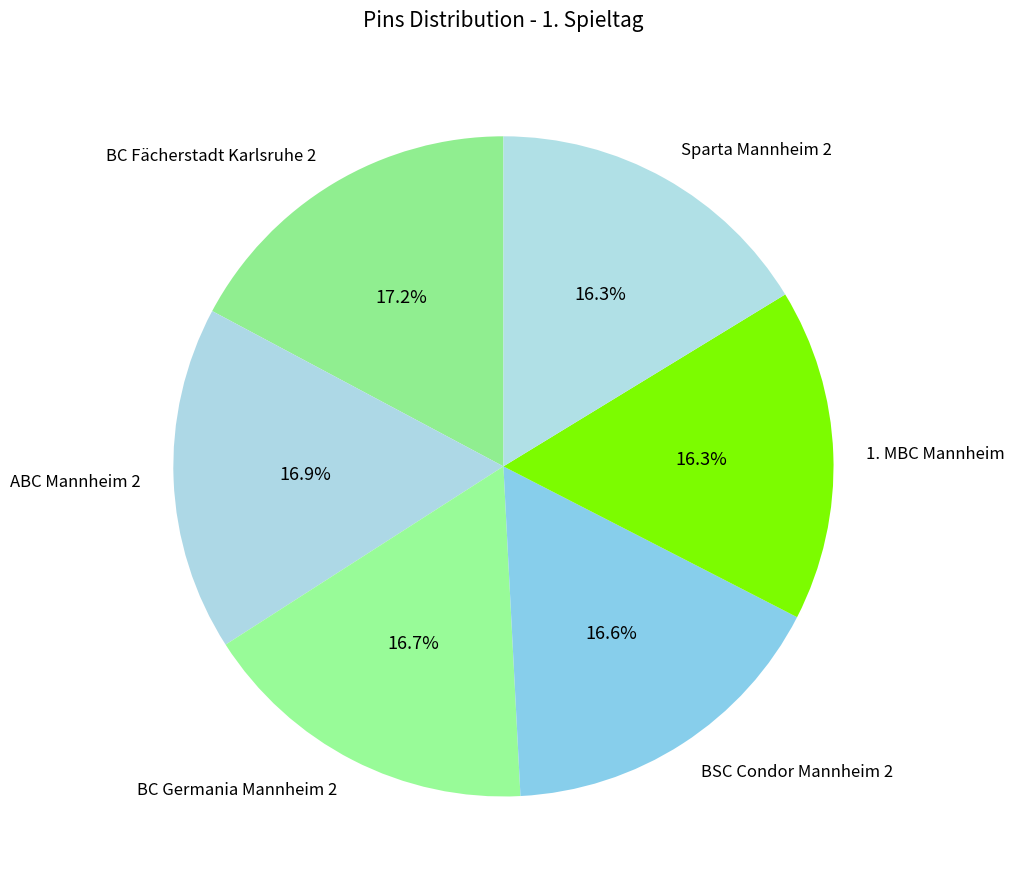

How many slices are in this pie chart?

6